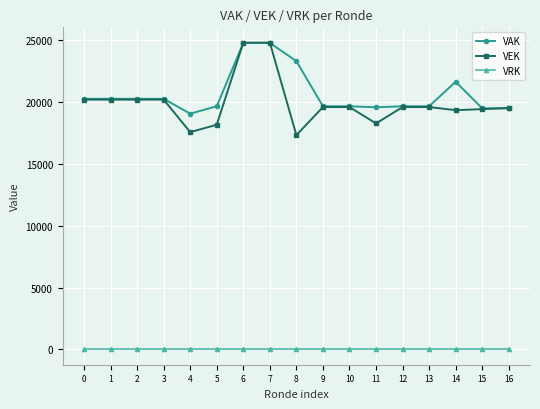

The value of VAK at 12 is 19675. True or false?

True